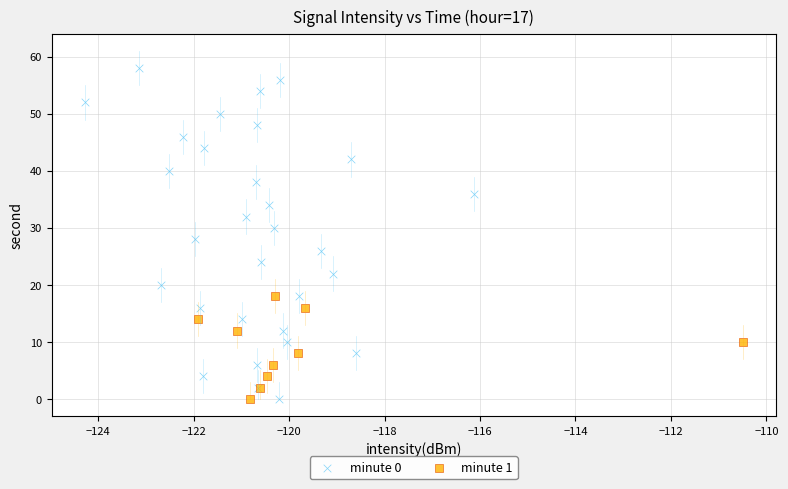

Which series reaches the maximum Y coordinate?

minute 0